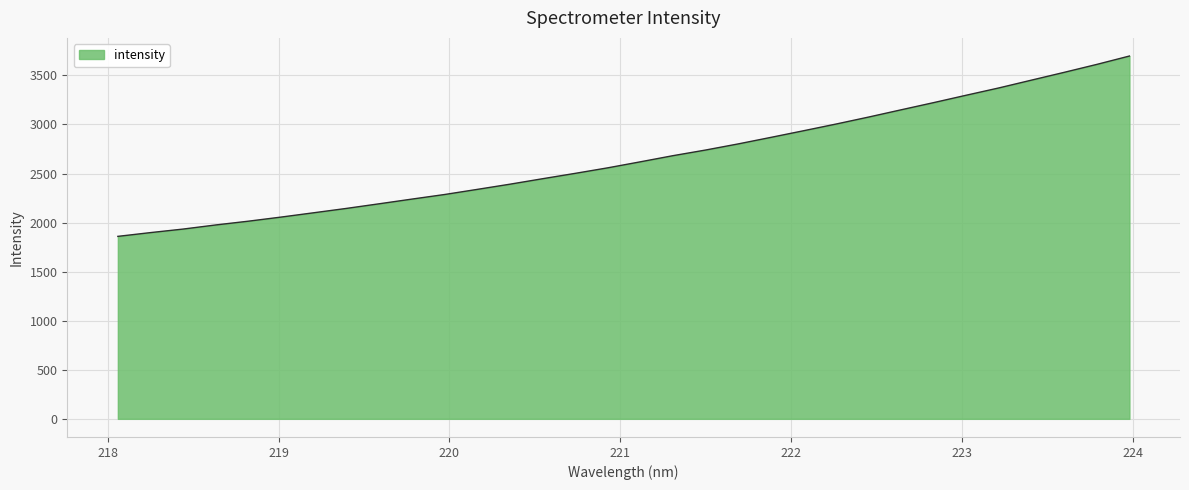

What is the greatest value displayed?

3697.3